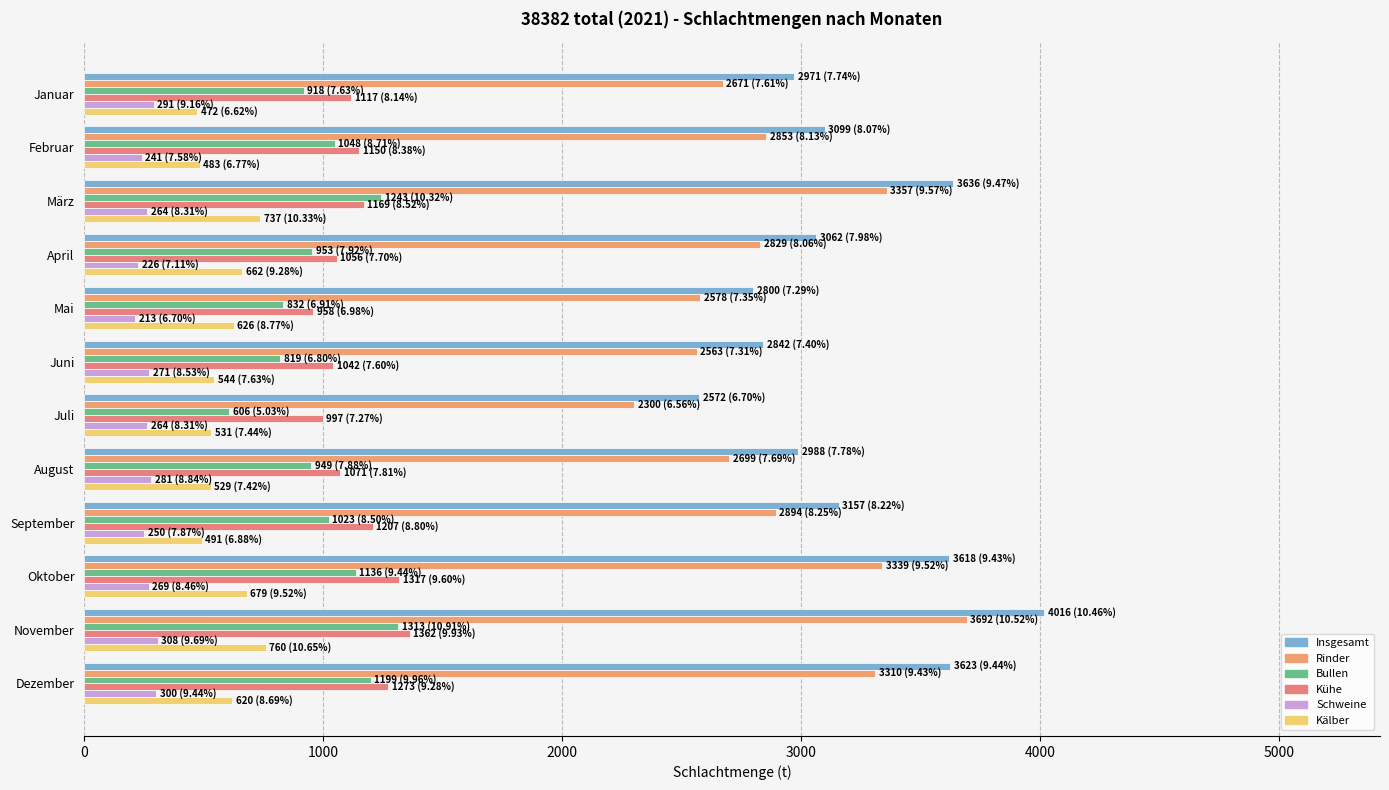

Reading left to right, transcribe all the data shown in this chart.

Insgesamt: 2971	3099	3636	3062	2800	2842	2572	2988	3157	3618	4016	3623
Rinder: 2671	2853	3357	2829	2578	2563	2300	2699	2894	3339	3692	3310
Bullen: 918	1048	1243	953	832	819	606	949	1023	1136	1313	1199
Kühe: 1117	1150	1169	1056	958	1042	997	1071	1207	1317	1362	1273
Schweine: 291	241	264	226	213	271	264	281	250	269	308	300
Kälber: 472	483	737	662	626	544	531	529	491	679	760	620